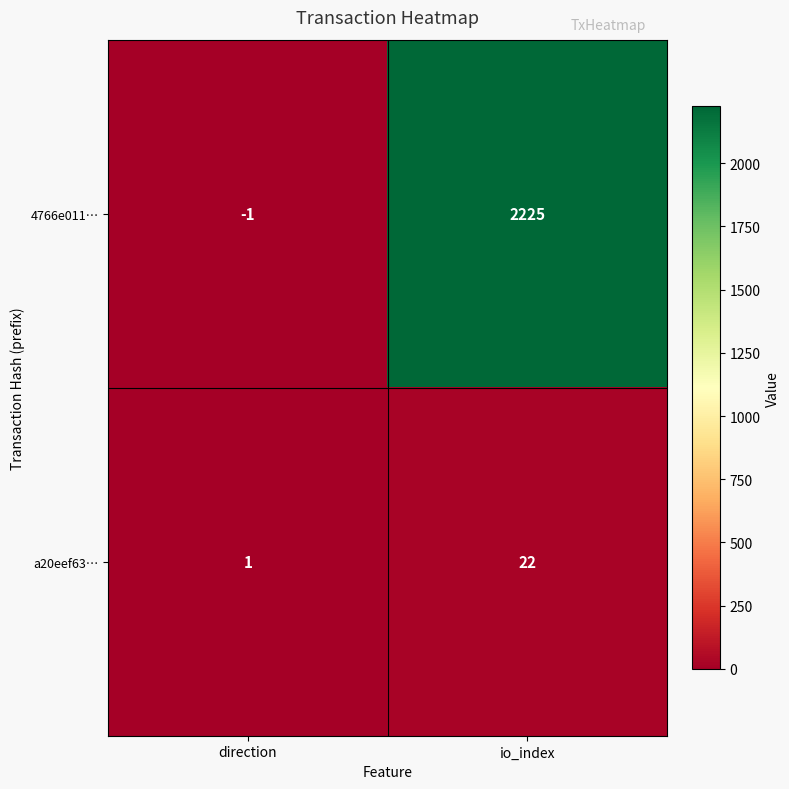

Reading left to right, transcribe all the data shown in this chart.

4766e011…: direction=-1	io_index=2225
a20eef63…: direction=1	io_index=22